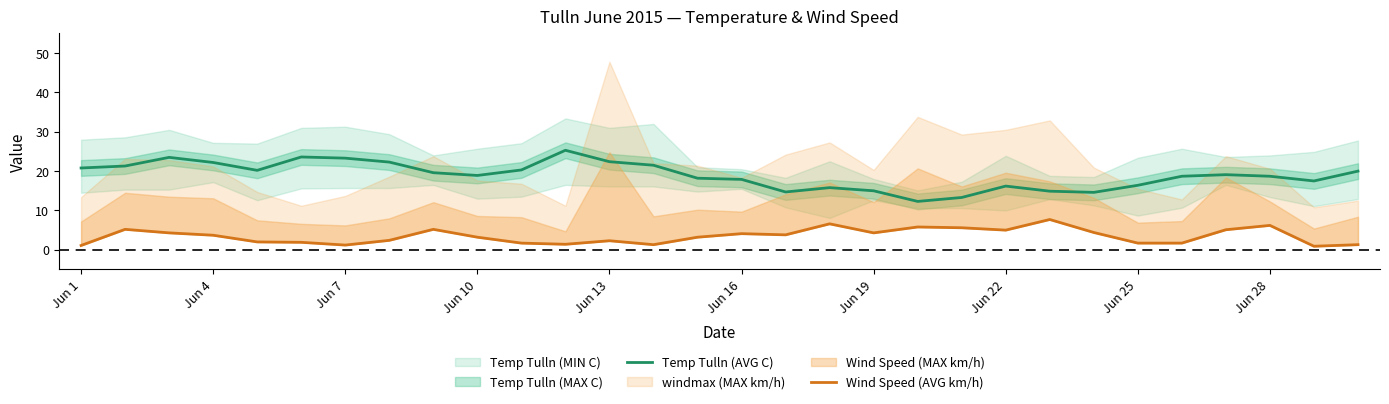

The Temp Tulln (AVG C) series shows 16.4 at Jun 25. True or false?

True